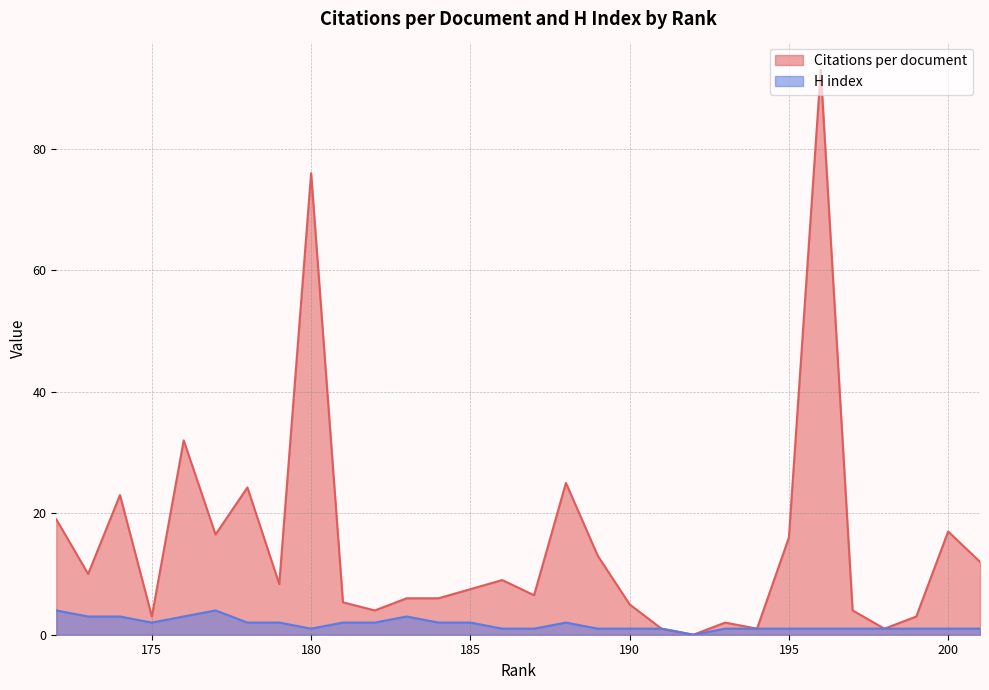

What is the difference between the maximum and minimum values in the Citations per document series?

93.0